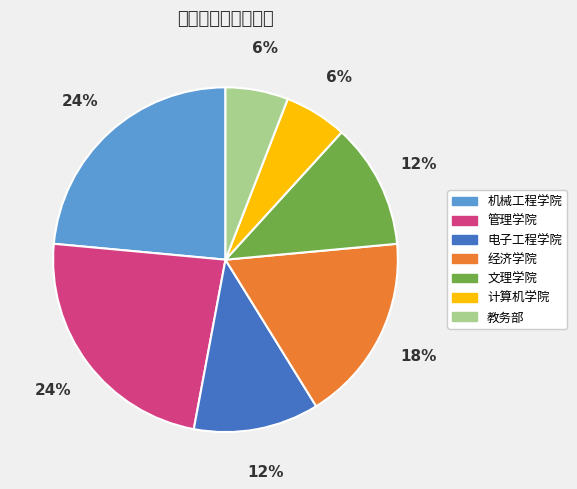

To the nearest percent, what is the difference between the largest and smallest slice percentages?

18%